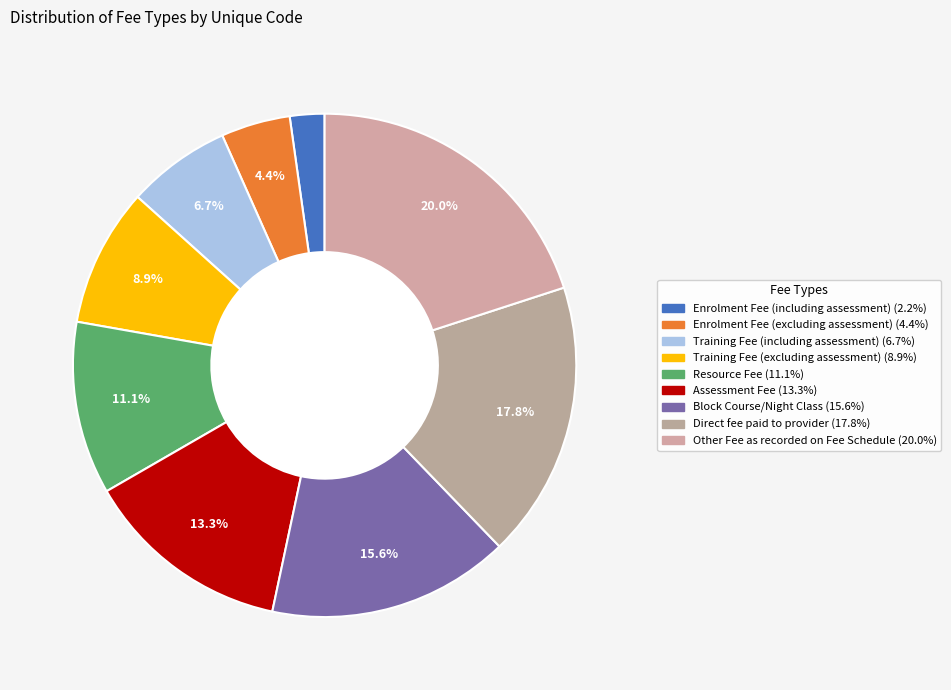

Does any single category account for the majority?

No